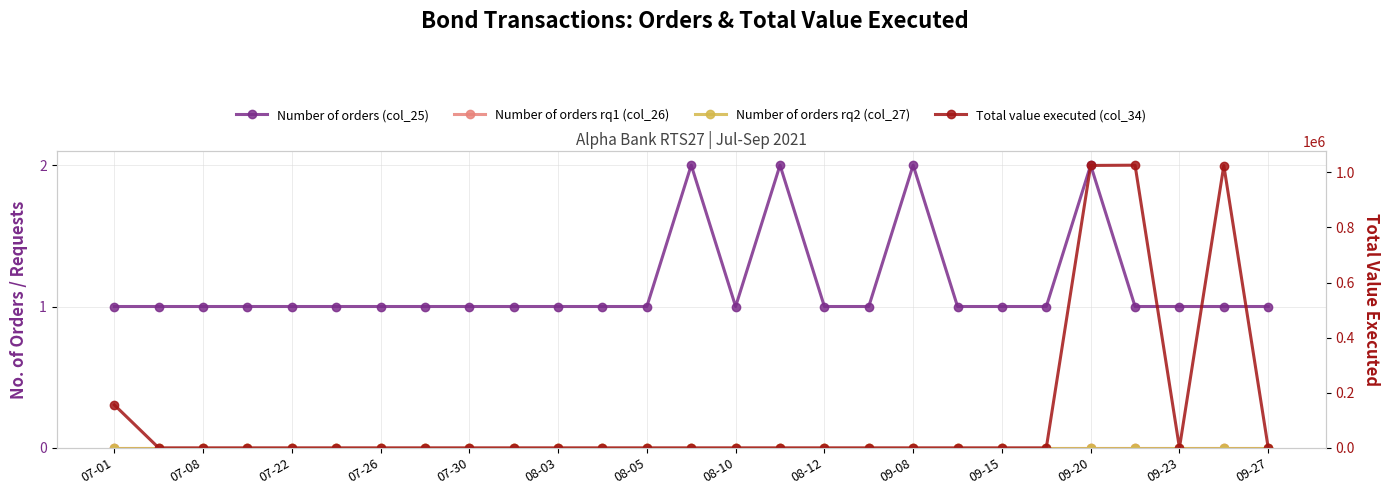

At which category does the chart reach its minimum across all series?

07-01